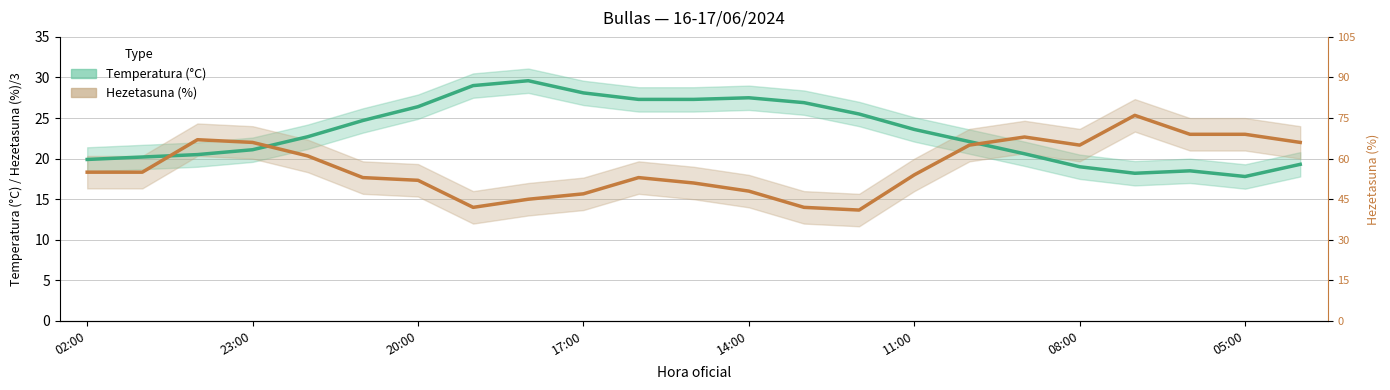

True or false: Temperatura (°C) has more than 1 points higher than both neighbors.

True